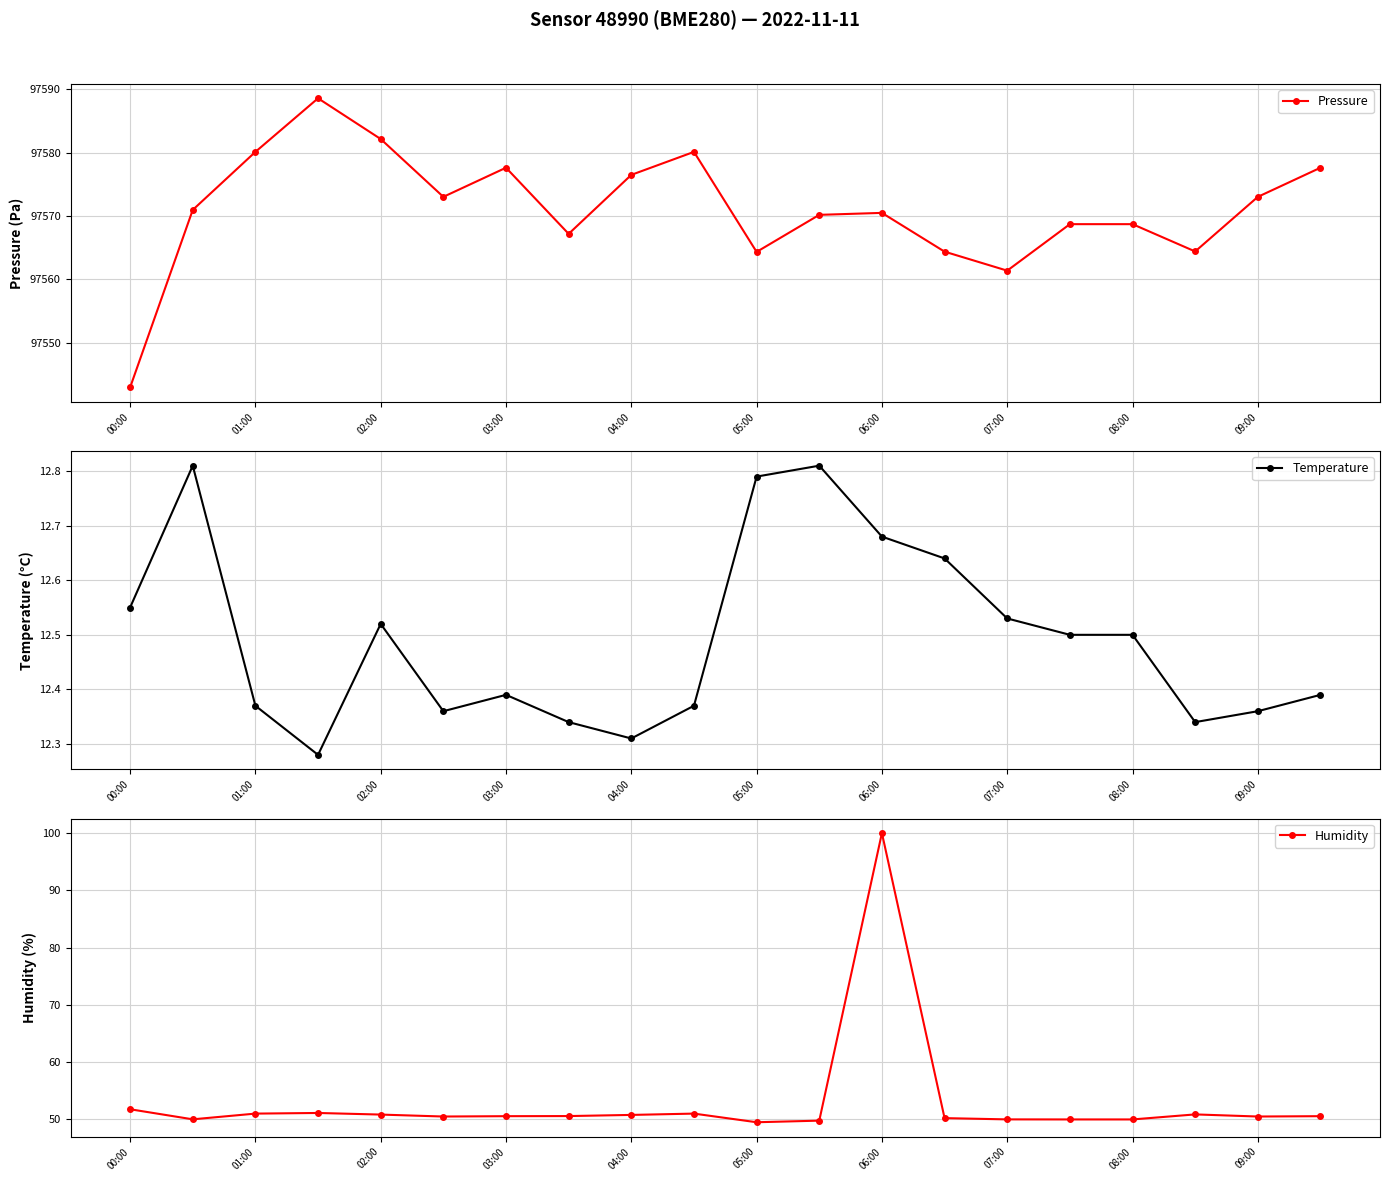

Does the chart have visible grid lines?

Yes